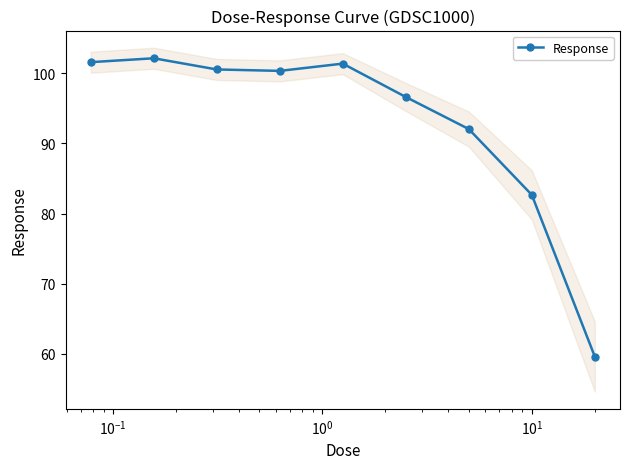

What is the value of the Response point at the 1st from the left?

101.6